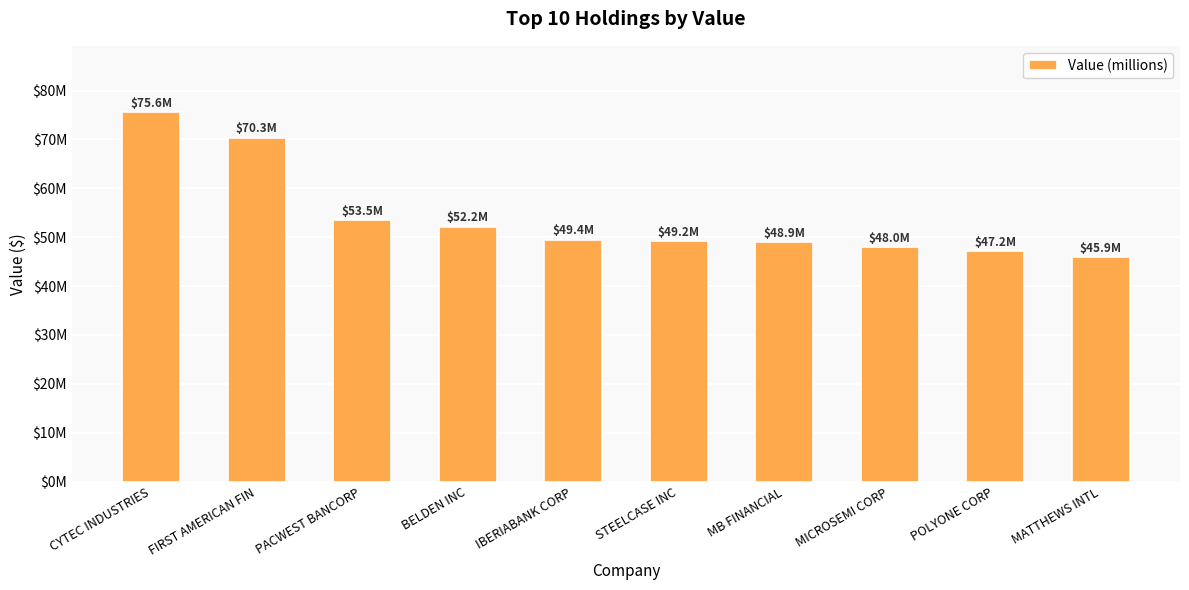

What is the sum of all values?

540226000